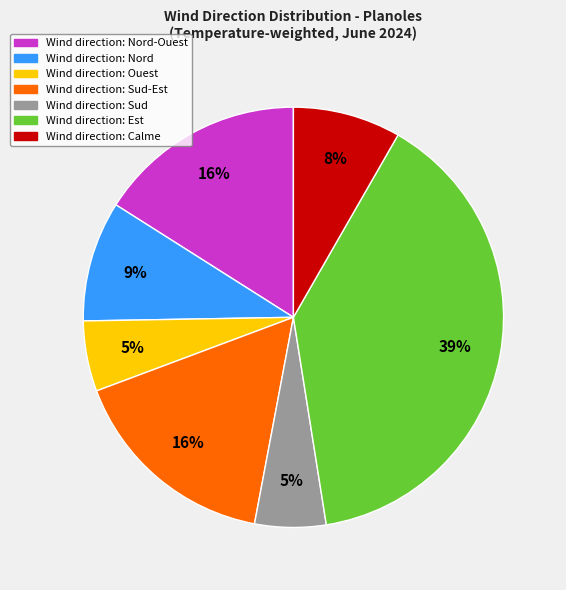

Is there any slice that represents more than half of the pie?

No